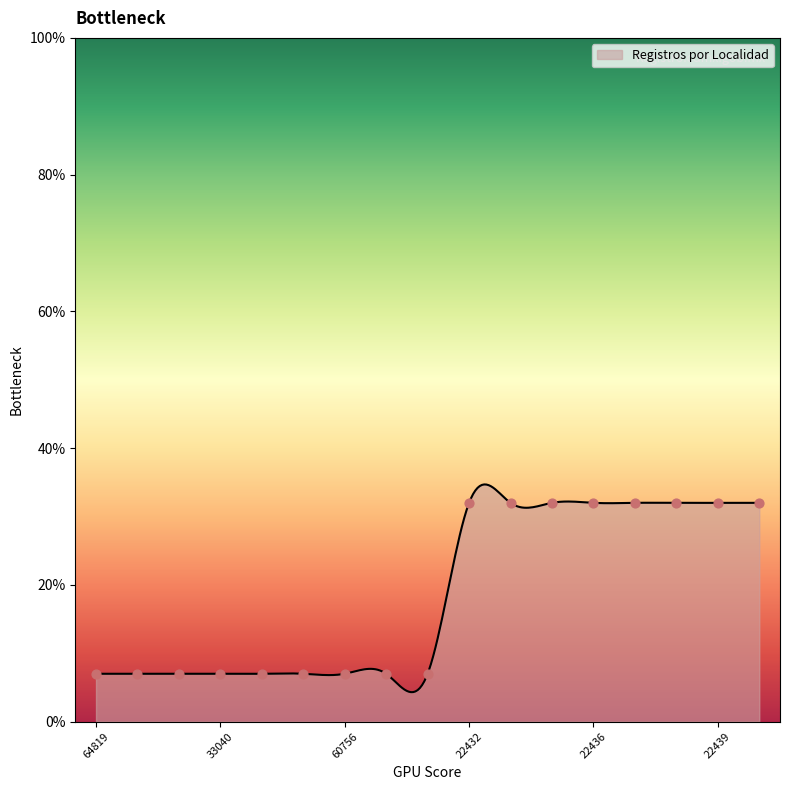

What is the highest value of the Registros por Localidad series?

34.7